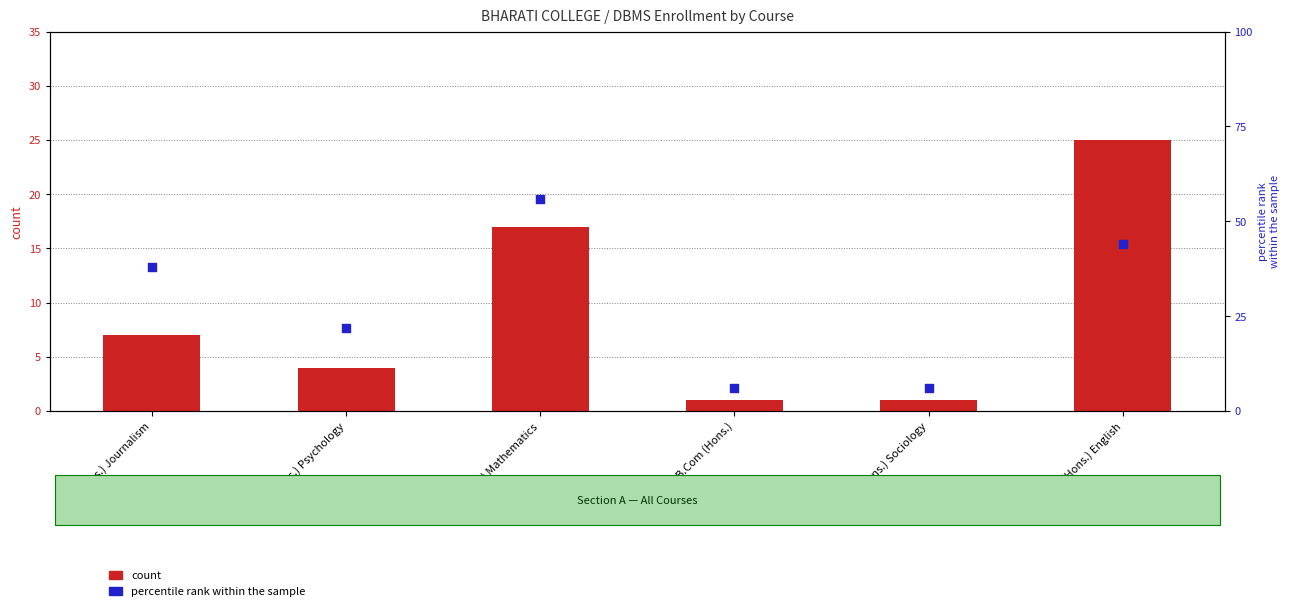

At which category is the sum across all series the highest?

B.Sc (Hons.) Mathematics